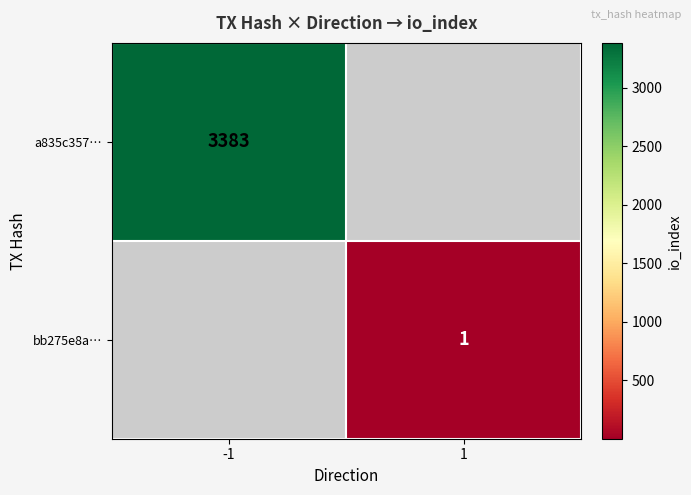

The a835c357… series shows 3383 at -1. True or false?

True